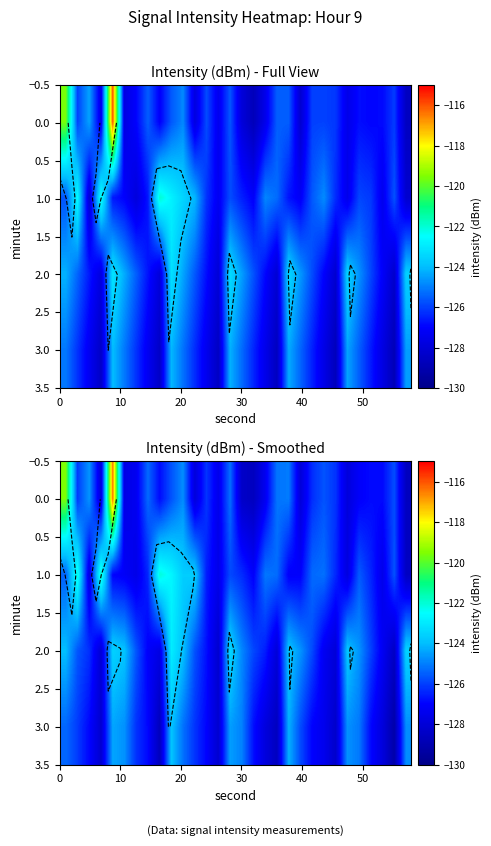

What is the total value across all series at 50?

-503.4